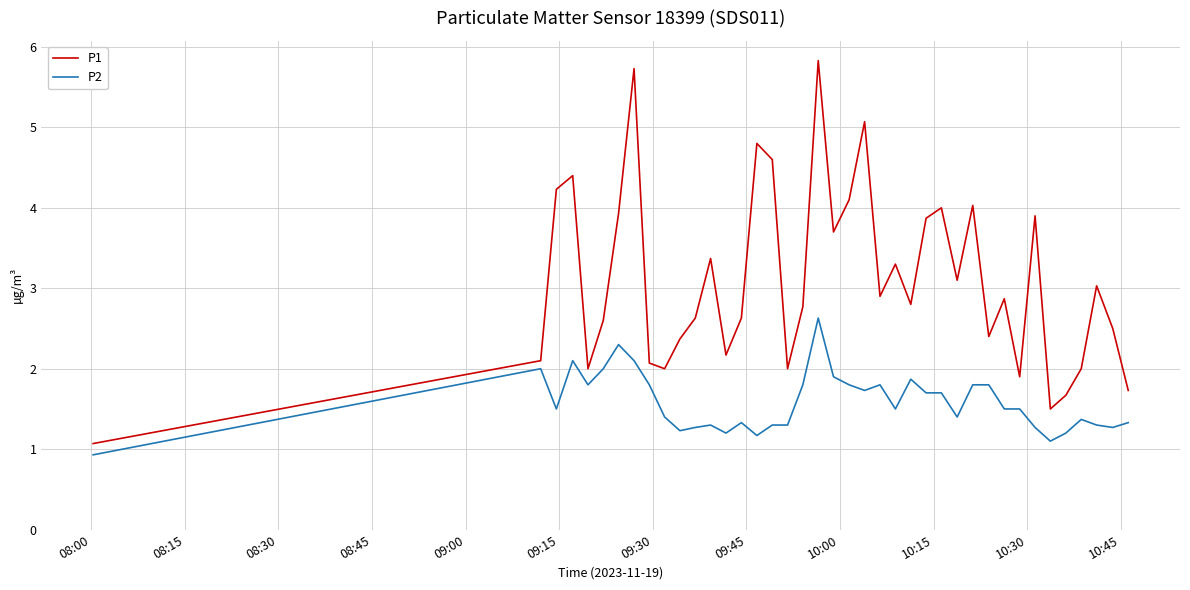

Does the chart display data point markers on the line(s)?

No